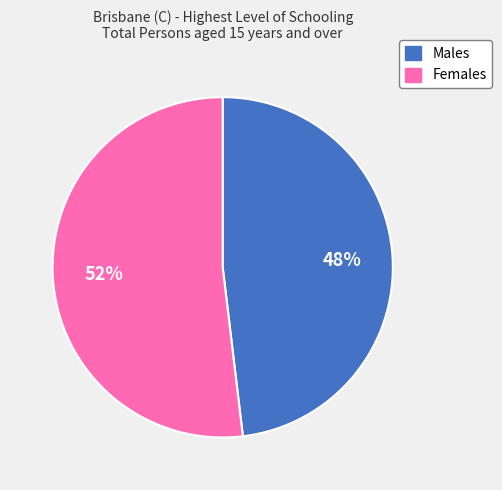

Rank the categories by value from highest to lowest.

Females, Males